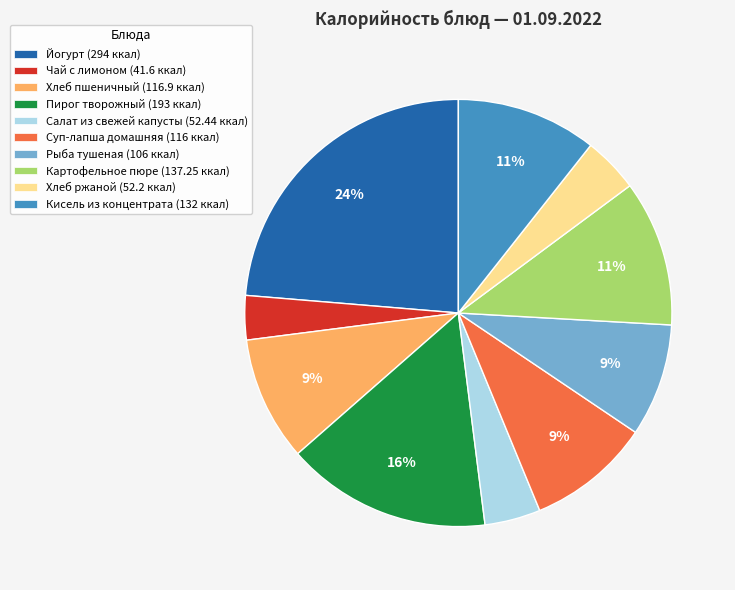

What percentage is the Суп-лапша домашняя slice, to the nearest percent?

9%